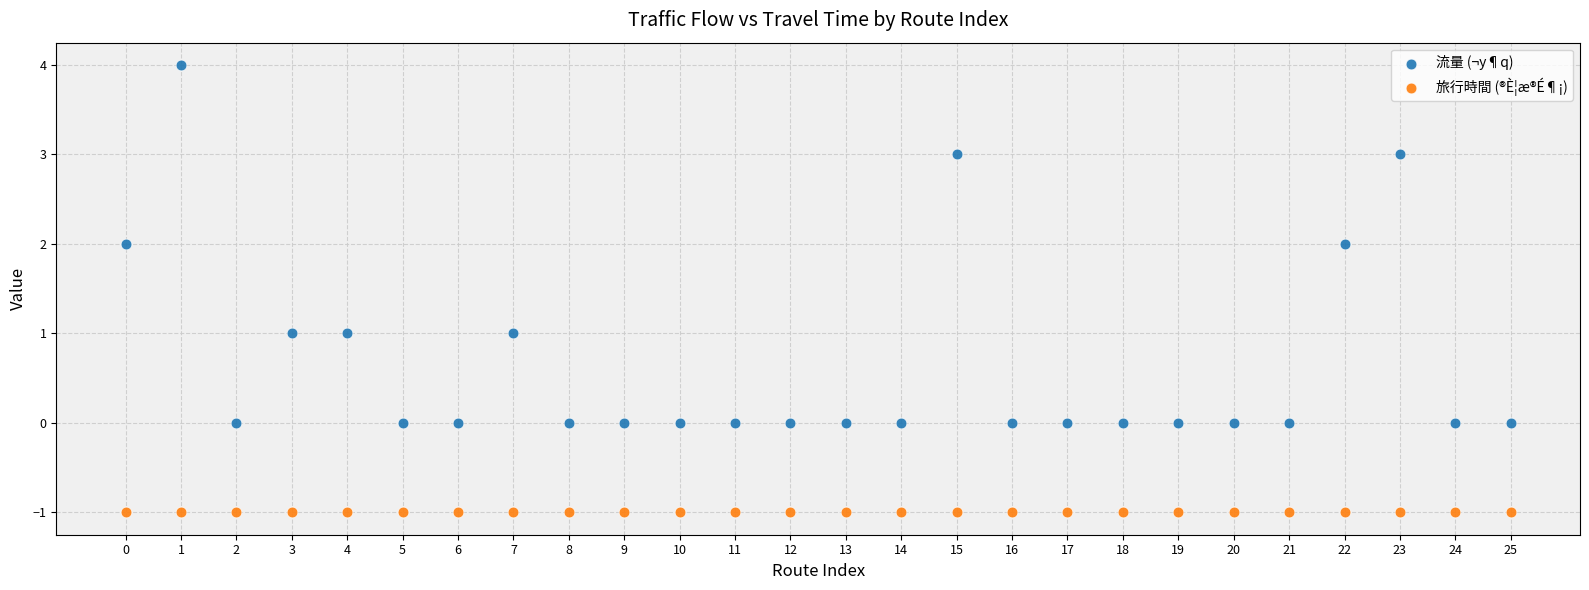

What are all the series names shown in the legend?

流量 (¬y¶q), 旅行時間 (®È¦æ®É¶¡)